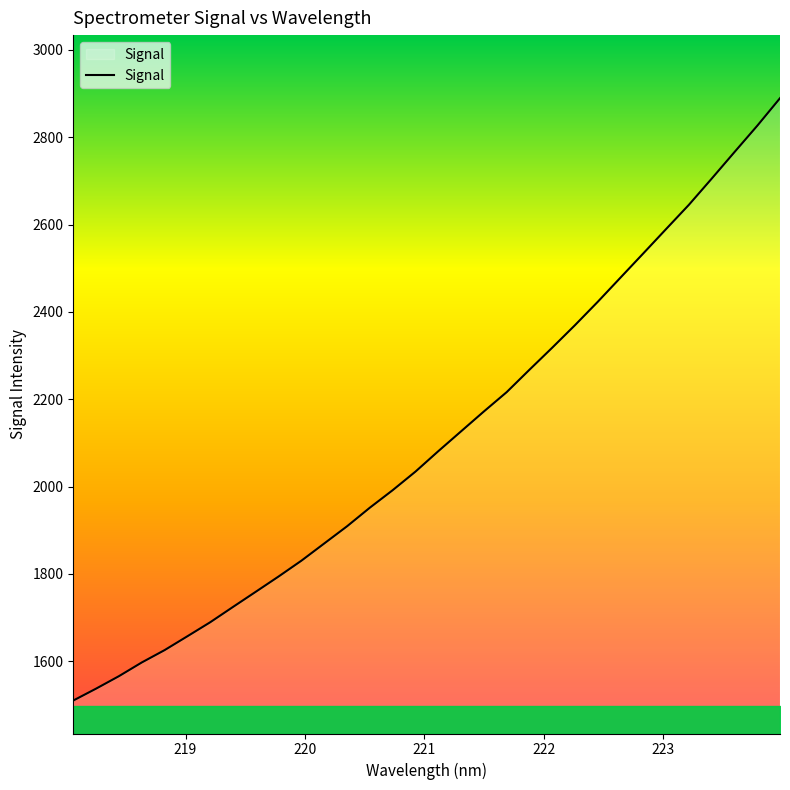

What is the difference between the maximum and minimum values?

1379.4